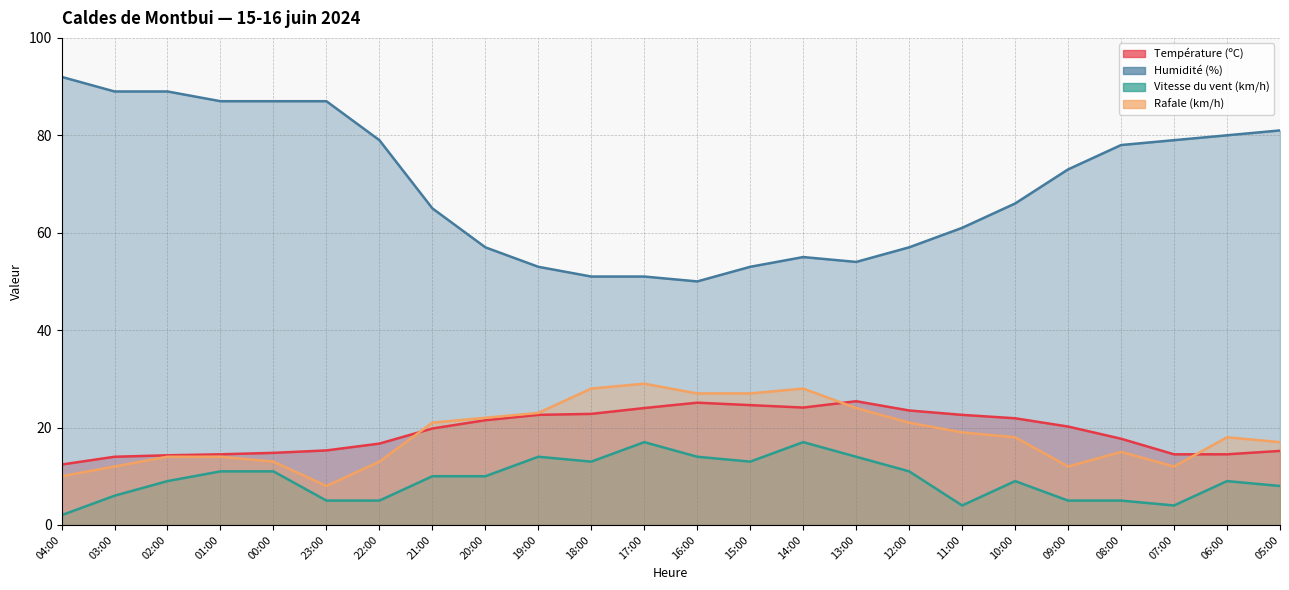

Reading left to right, transcribe all the data shown in this chart.

Température (ºC): 04:00=12.4	03:00=14.0	02:00=14.3	01:00=14.5	00:00=14.8	23:00=15.3	22:00=16.7	21:00=19.8	20:00=21.5	19:00=22.6	18:00=22.8	17:00=24.0	16:00=25.1	15:00=24.6	14:00=24.1	13:00=25.4	12:00=23.5	11:00=22.6	10:00=21.9	09:00=20.2	08:00=17.7	07:00=14.5	06:00=14.5	05:00=15.2
Humidité (%): 04:00=92.0	03:00=89.0	02:00=89.0	01:00=87.0	00:00=87.0	23:00=87.0	22:00=79.0	21:00=65.0	20:00=57.0	19:00=53.0	18:00=51.0	17:00=51.0	16:00=50.0	15:00=53.0	14:00=55.0	13:00=54.0	12:00=57.0	11:00=61.0	10:00=66.0	09:00=73.0	08:00=78.0	07:00=79.0	06:00=80.0	05:00=81.0
Vitesse du vent (km/h): 04:00=2.0	03:00=6.0	02:00=9.0	01:00=11.0	00:00=11.0	23:00=5.0	22:00=5.0	21:00=10.0	20:00=10.0	19:00=14.0	18:00=13.0	17:00=17.0	16:00=14.0	15:00=13.0	14:00=17.0	13:00=14.0	12:00=11.0	11:00=4.0	10:00=9.0	09:00=5.0	08:00=5.0	07:00=4.0	06:00=9.0	05:00=8.0
Rafale (km/h): 04:00=10.0	03:00=12.0	02:00=14.0	01:00=14.0	00:00=13.0	23:00=8.0	22:00=13.0	21:00=21.0	20:00=22.0	19:00=23.0	18:00=28.0	17:00=29.0	16:00=27.0	15:00=27.0	14:00=28.0	13:00=24.0	12:00=21.0	11:00=19.0	10:00=18.0	09:00=12.0	08:00=15.0	07:00=12.0	06:00=18.0	05:00=17.0